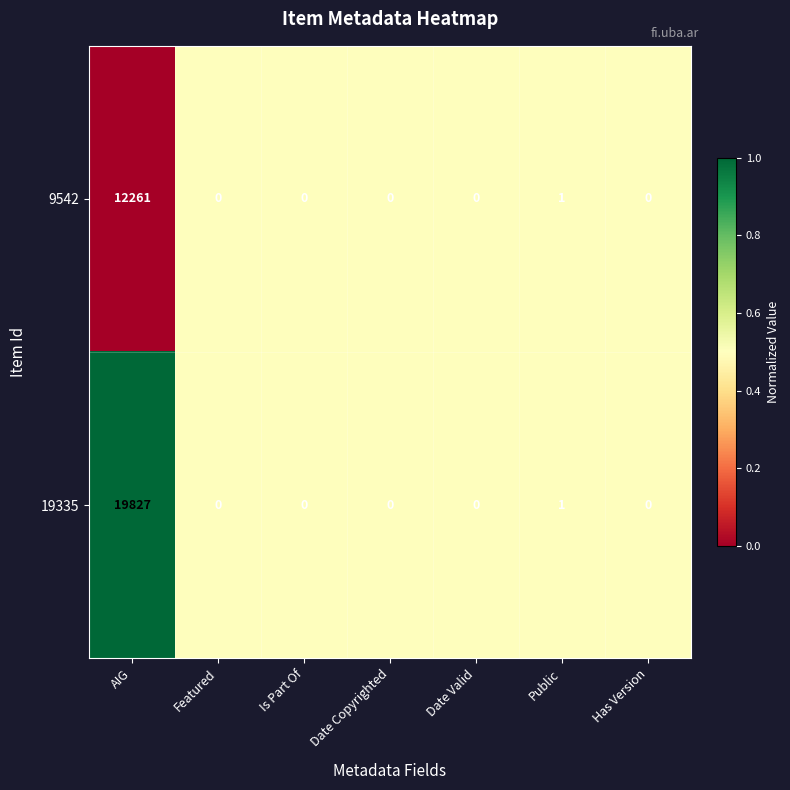

Which series has the widest spread of values?

19335